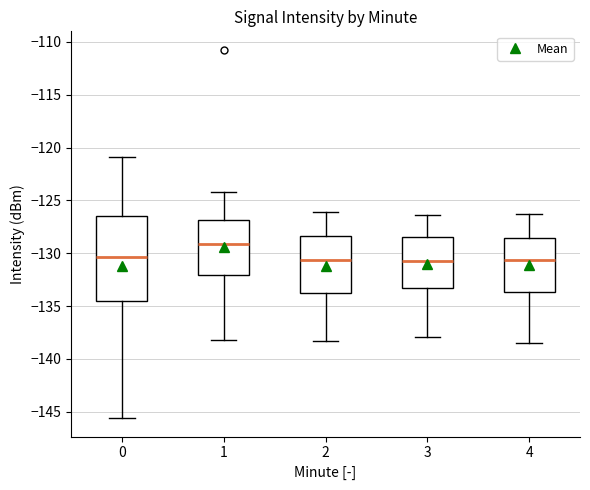

Where is the upper edge of the box at x = 4 on the y-axis? The values are not printed on the chart, so give them approximately, as read against the axis.

-128.5